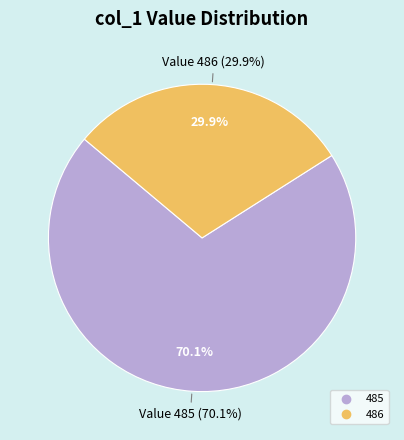

Combined, do 485 and 486 account for over 50%?

Yes